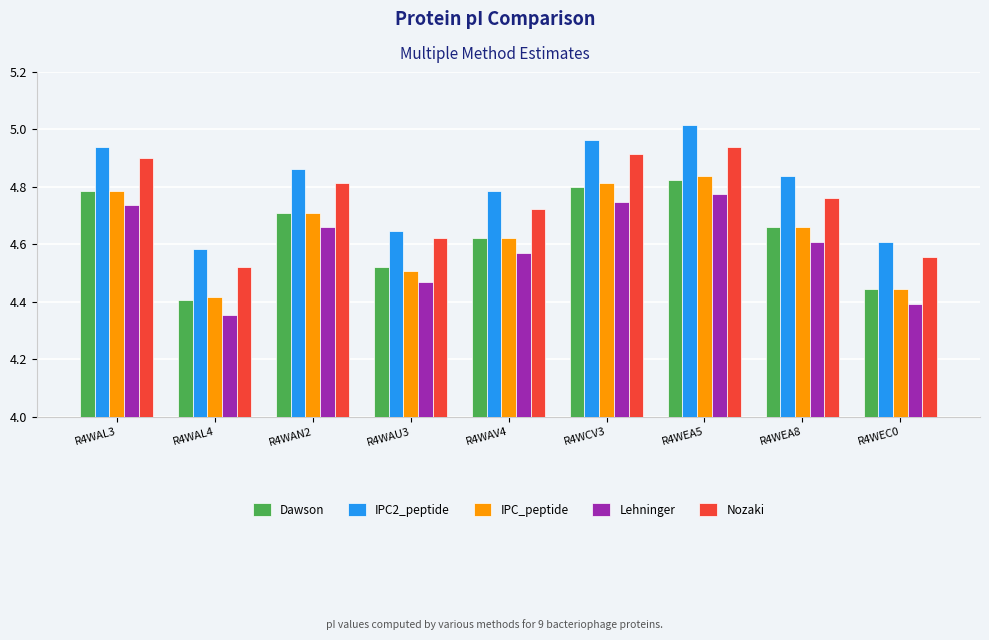

Which series changed the most between R4WAV4 and R4WEA5?

IPC2_peptide